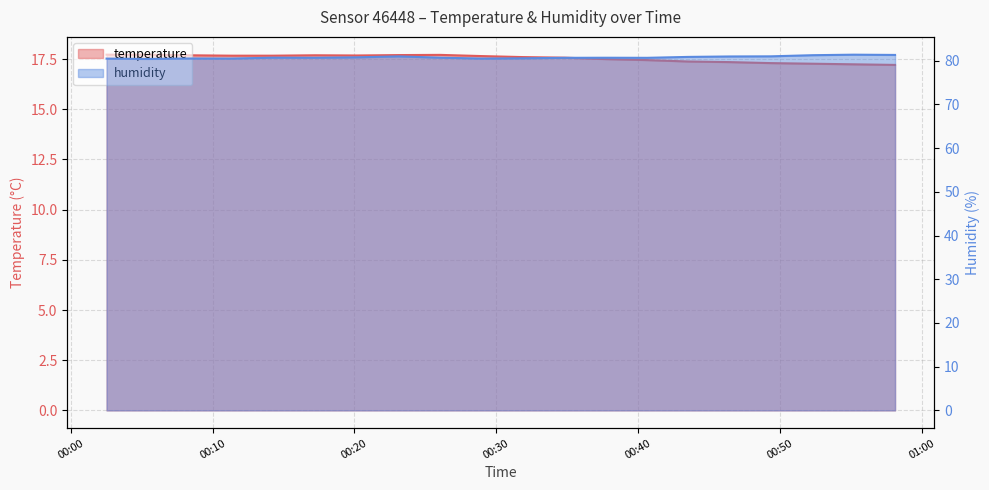

Is it true that temperature equals 17.6 at 2023-06-26T00:31:52?

True